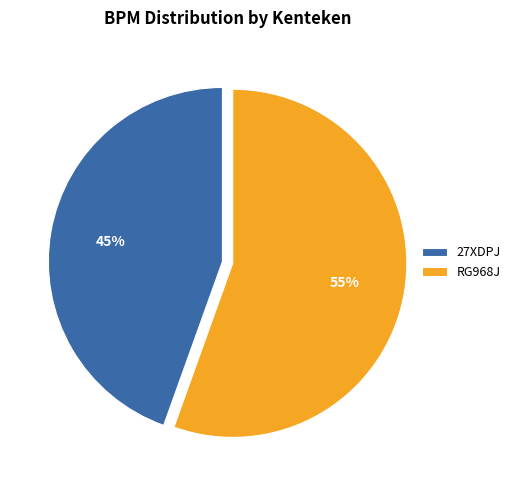

Is the sum of 27XDPJ and RG968J greater than half?

Yes